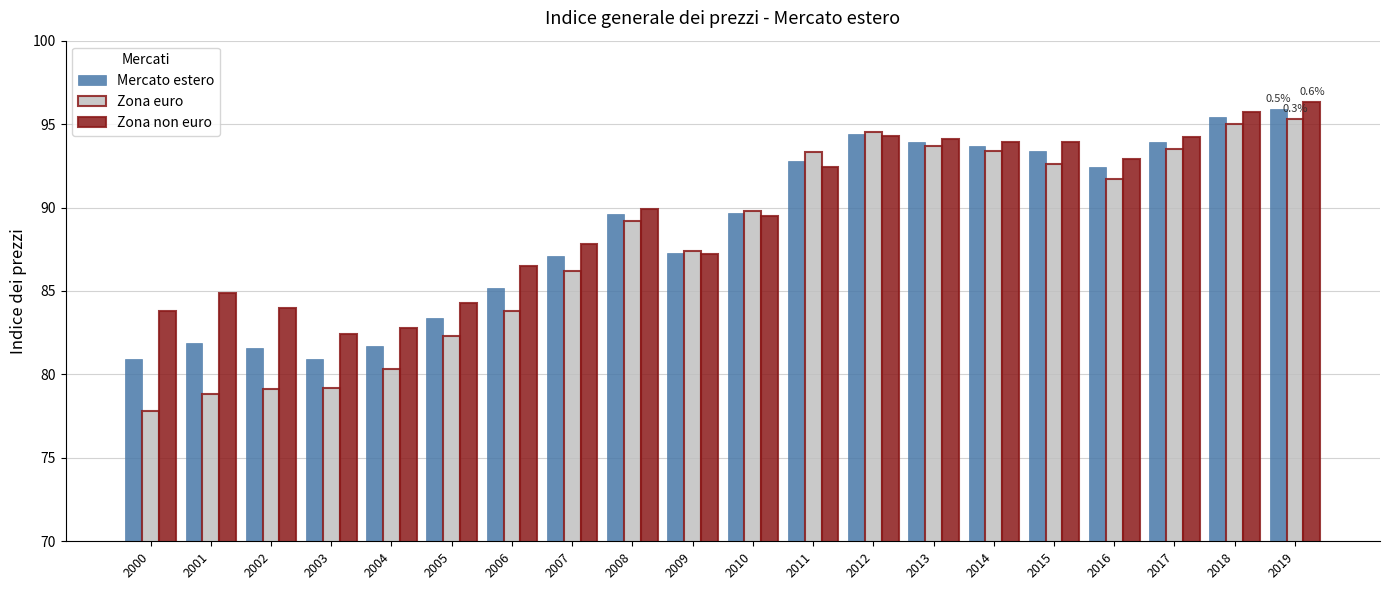

What is the approximate value of Mercato estero at 2017?

93.9